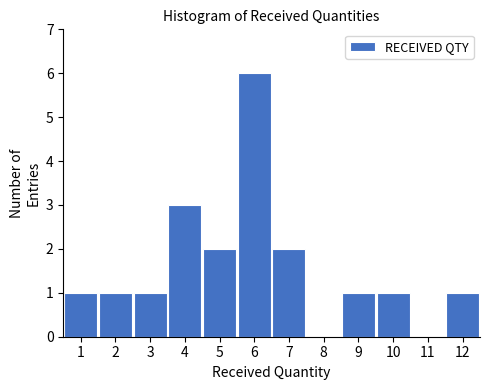

How tall is the bar that spans 11.5 to 12.5 on the x-axis? The values are not printed on the chart, so give them approximately, as read against the axis.

1